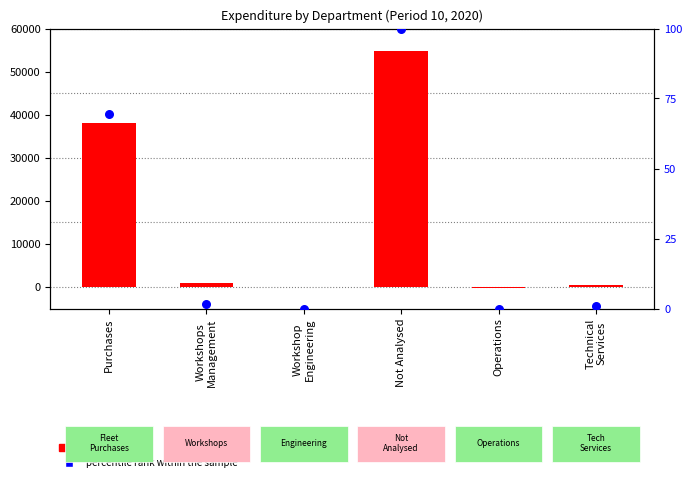

Which series contains the highest Y value?

count